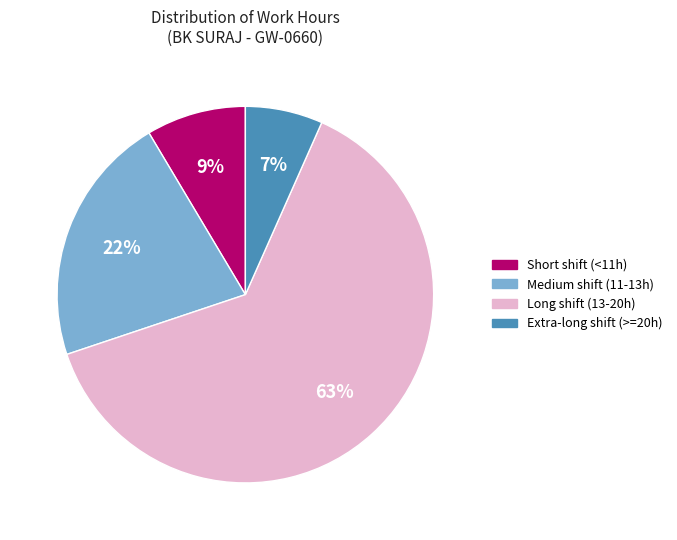

Between Short shift (<11h) and Medium shift (11-13h), which is larger?

Medium shift (11-13h)